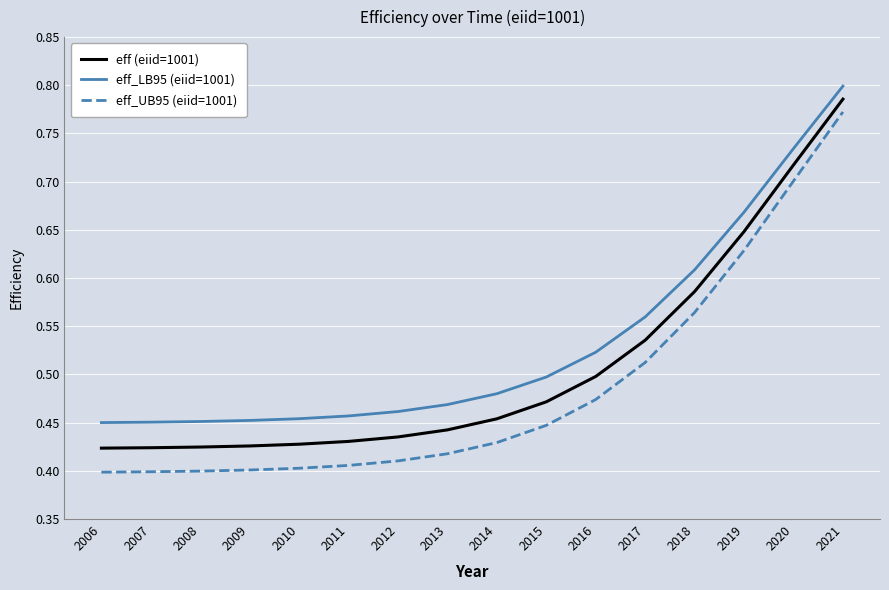

Which series has the largest range (max minus min)?

eff_UB95 (eiid=1001)